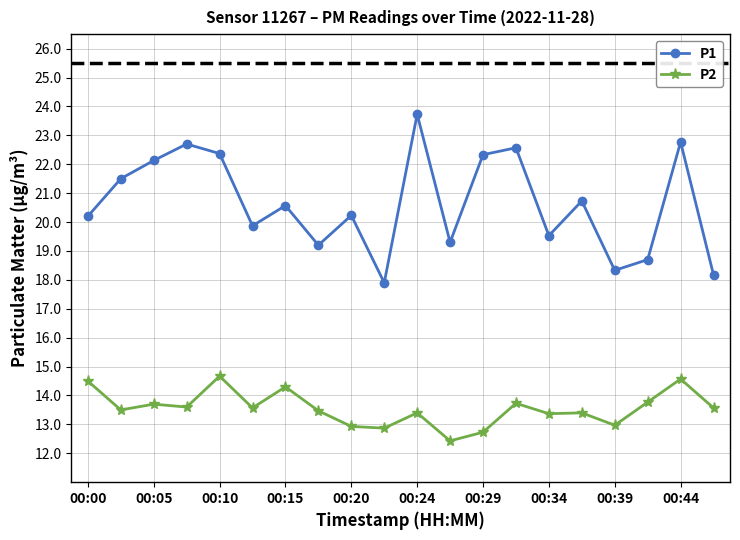

What is the value of the P1 point at the 3rd from the left?

22.1